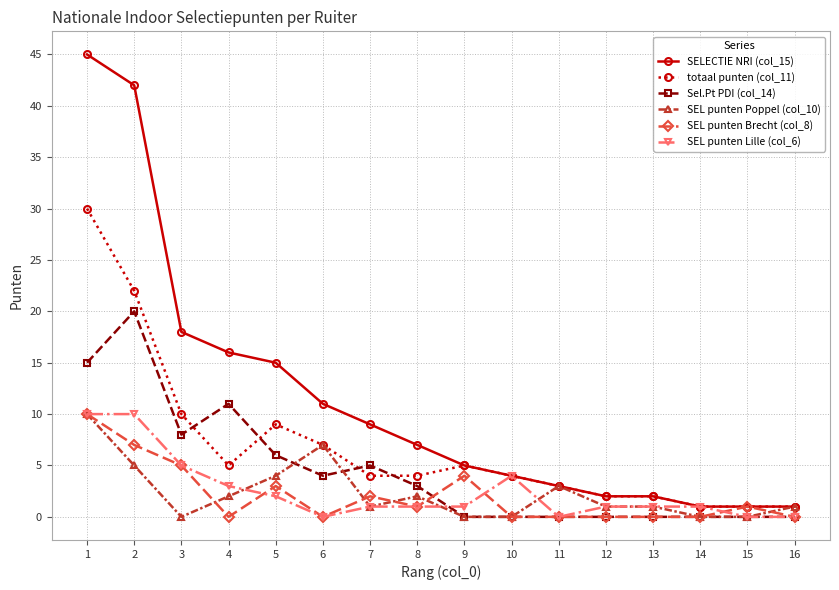

True or false: Sel.Pt PDI (col_14) and totaal punten (col_11) intersect in this chart.

True